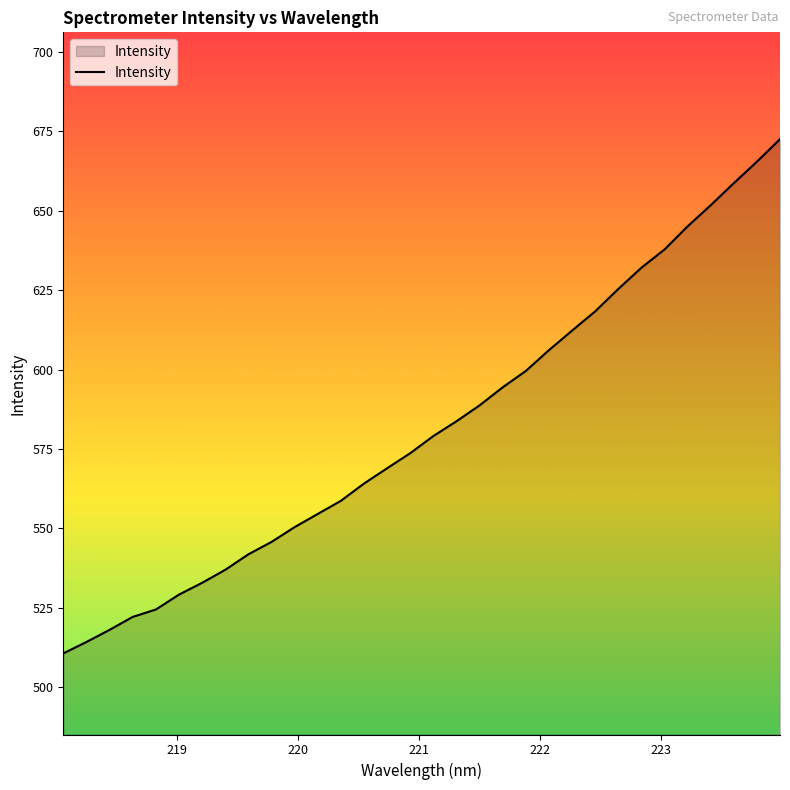

Reading left to right, transcribe all the data shown in this chart.

510.7	514.3	518.1	522.2	524.5	529.2	532.9	537.0	541.9	545.8	550.4	554.6	558.7	564.2	569.0	573.7	579.1	583.8	588.8	594.5	599.6	606.2	612.3	618.4	625.4	632.1	637.9	645.1	651.8	658.7	665.5	672.6